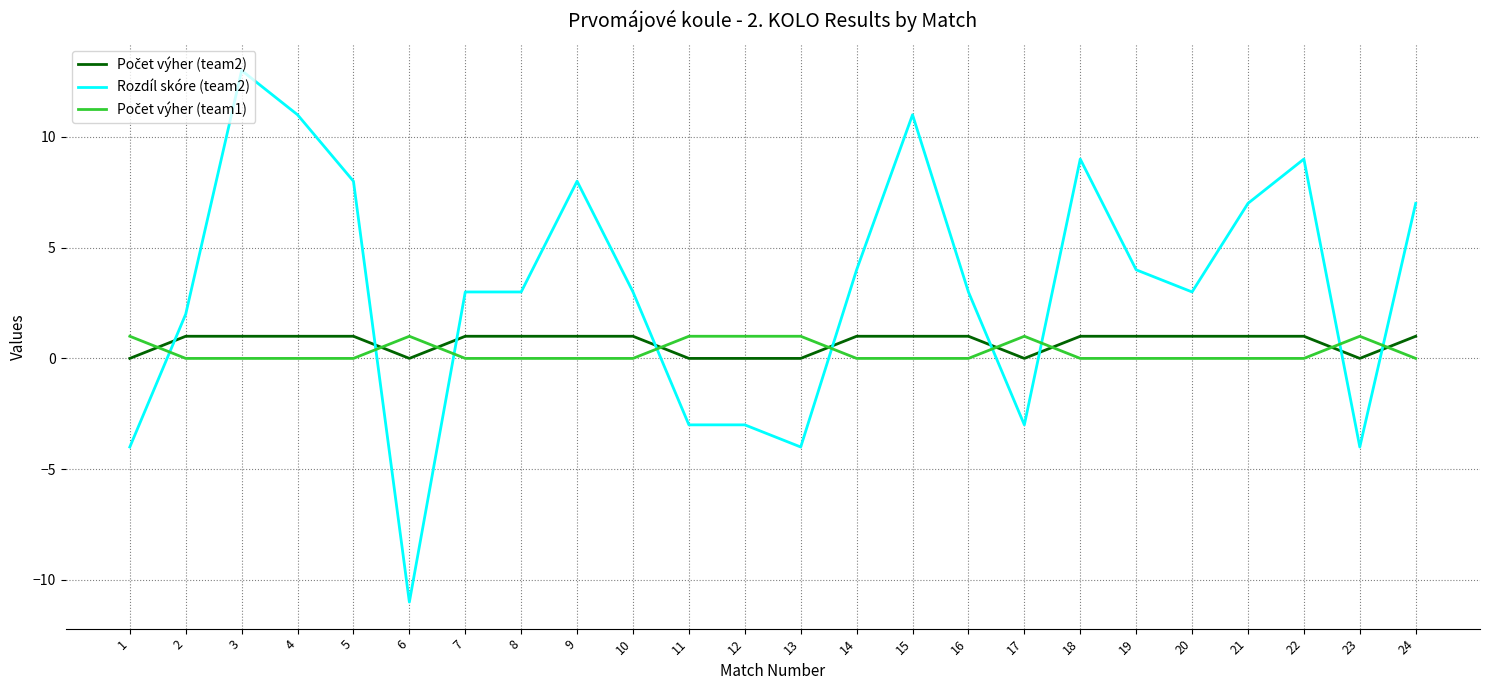

What is the total value across all series at 9?

9